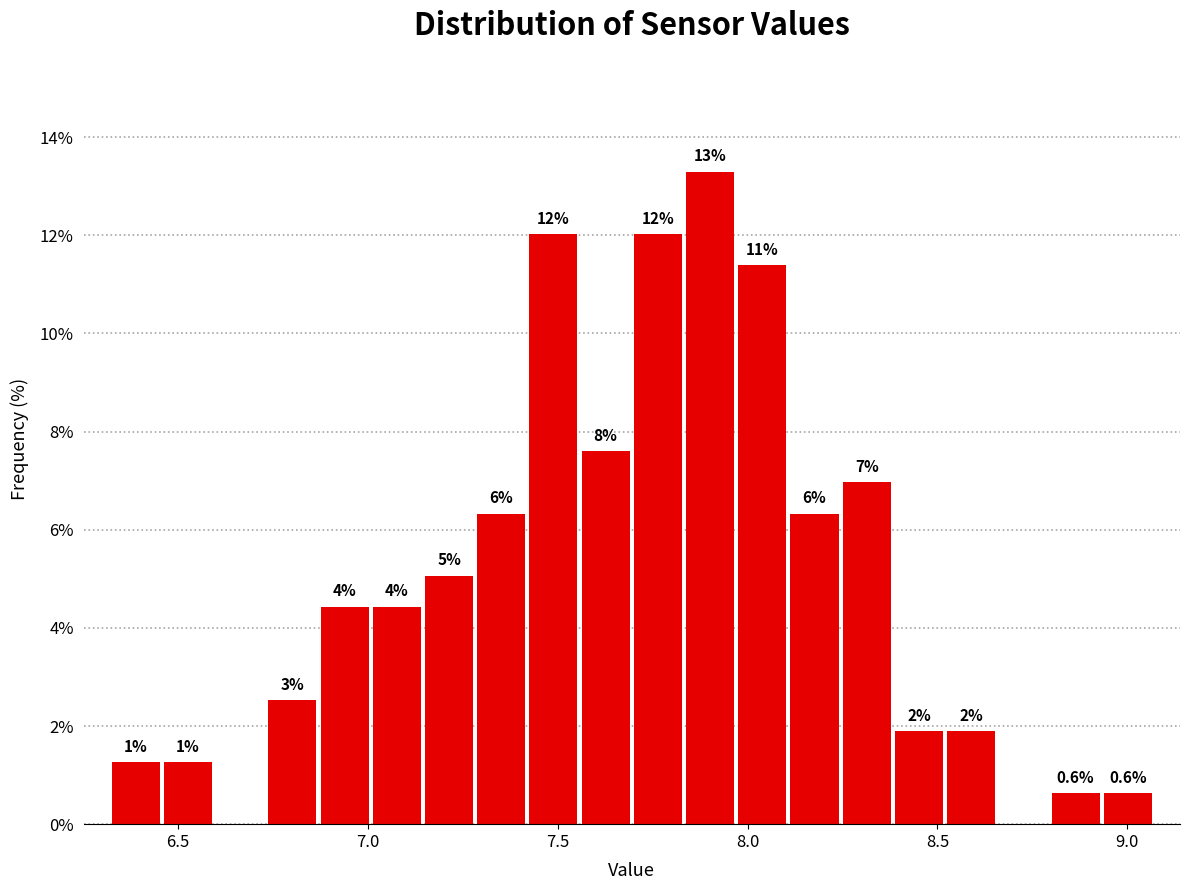

Read against the x-axis, roughly where is the centre of the tallest bar?

7.90